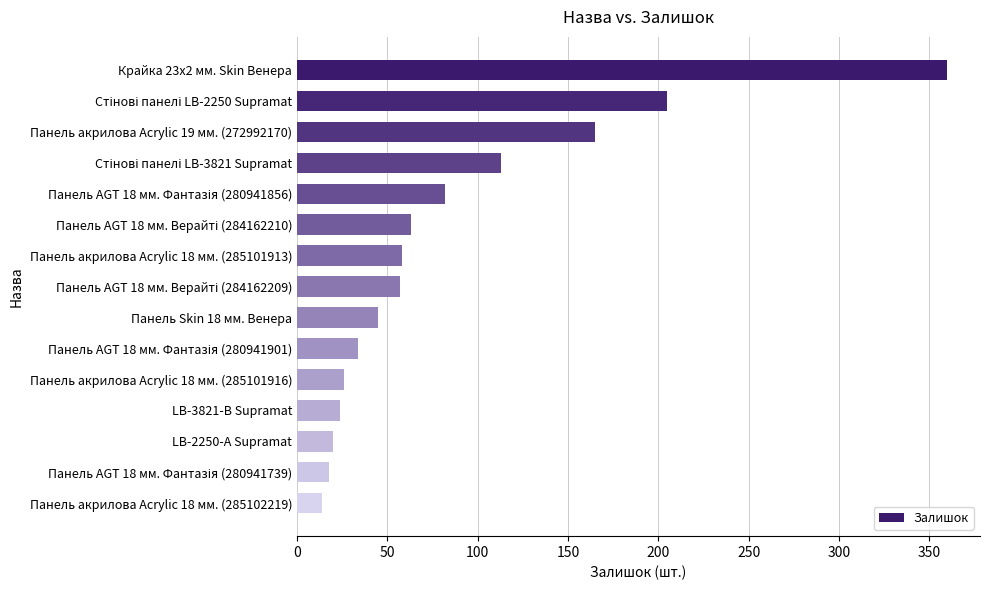

At which category does the chart reach its minimum across all series?

Панель акрилова Acrylic 18 мм. (285102219)